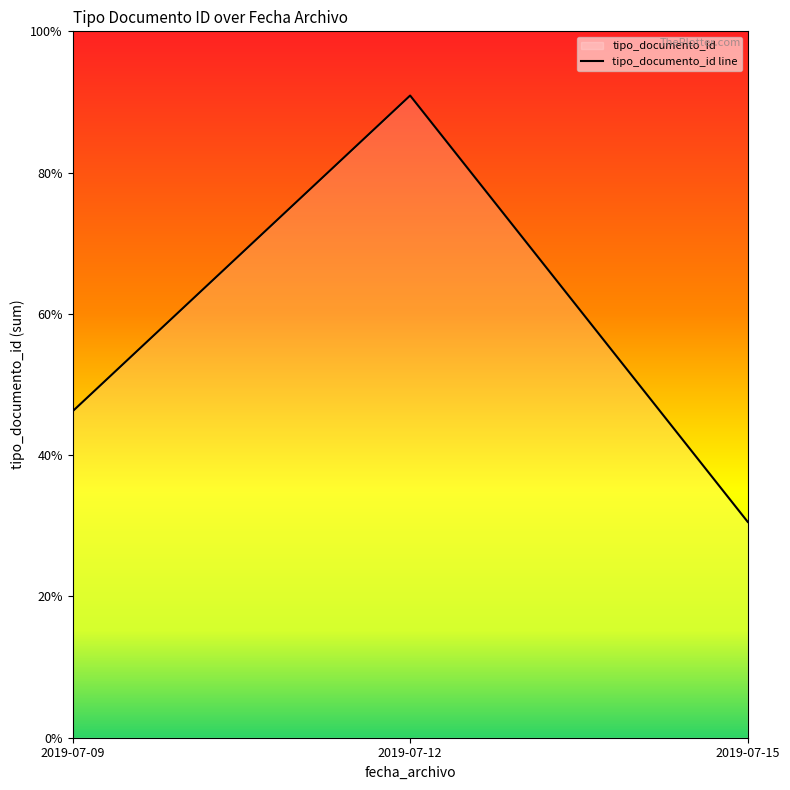

Reading left to right, what are all the values shown in this chart?

186	366	123